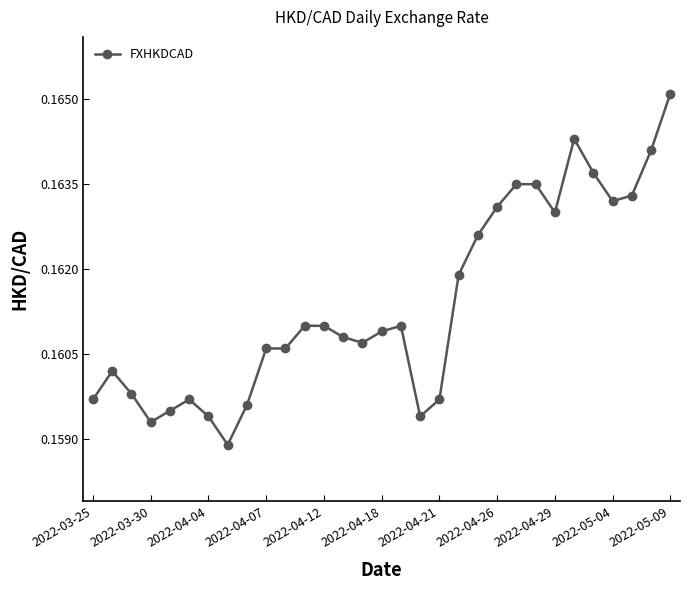

Count the values in the range 0 to 1.

31